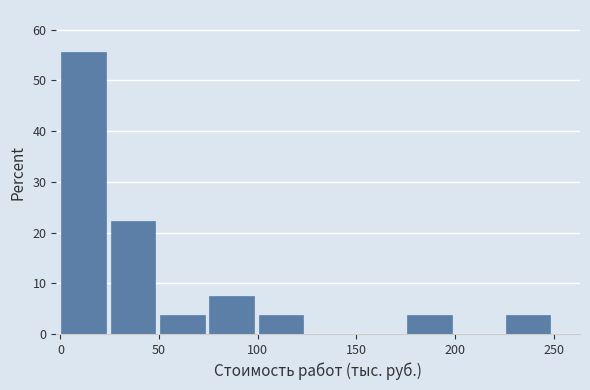

Which range on the x-axis has the tallest bar?

0 to 25